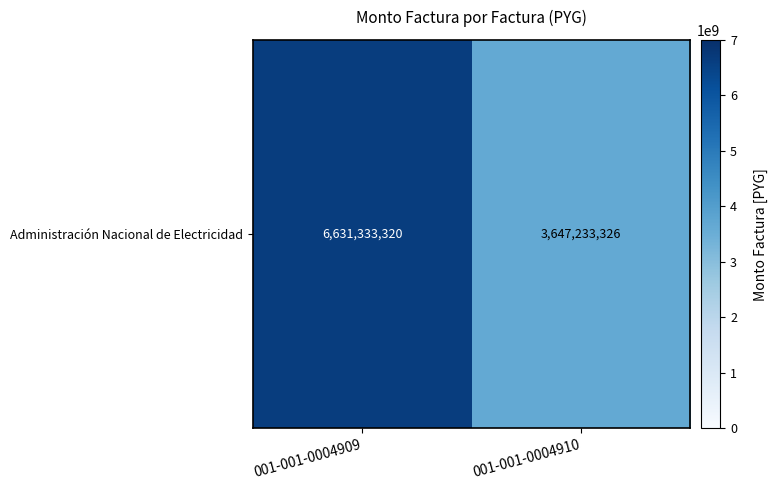

Which label corresponds to the smallest value in the chart?

001-001-0004910